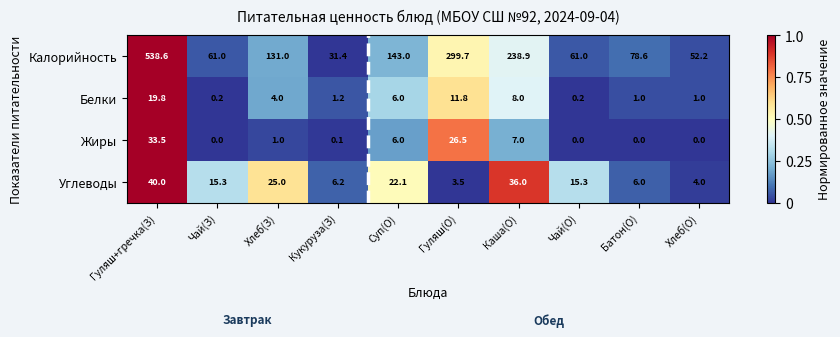

Rank the series by their maximum value, from lowest to highest.

Белки, Жиры, Углеводы, Калорийность